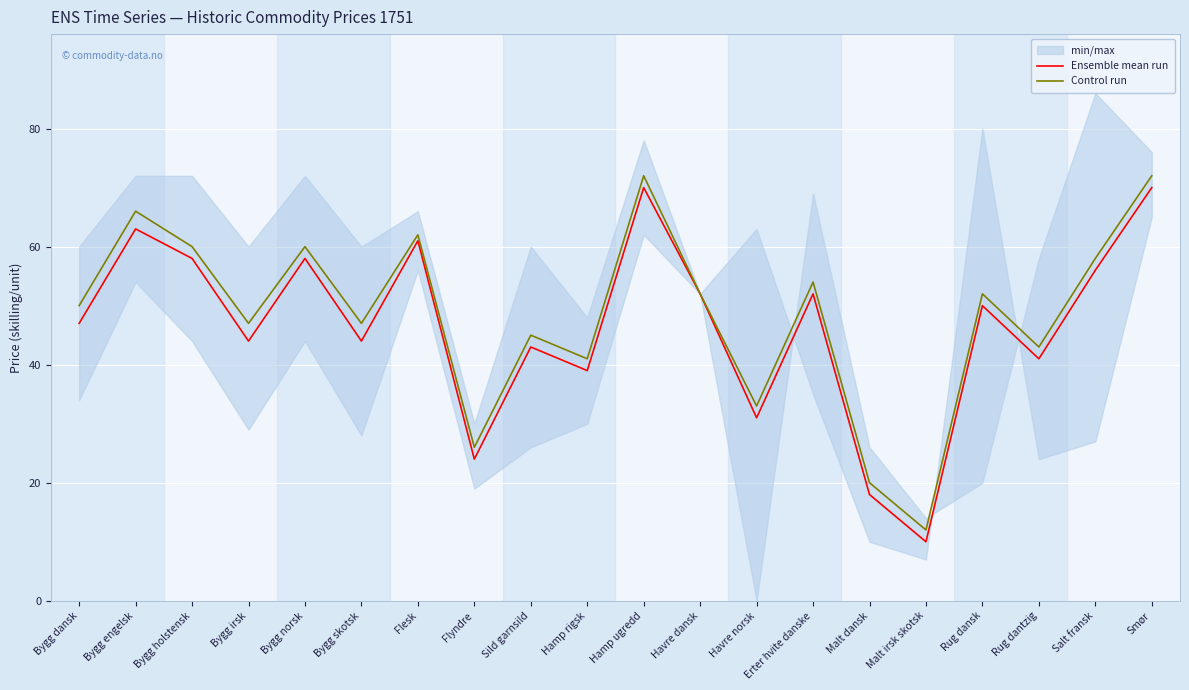

In Control run, how many points are lower than both neighbors (excluding endpoints)?

7